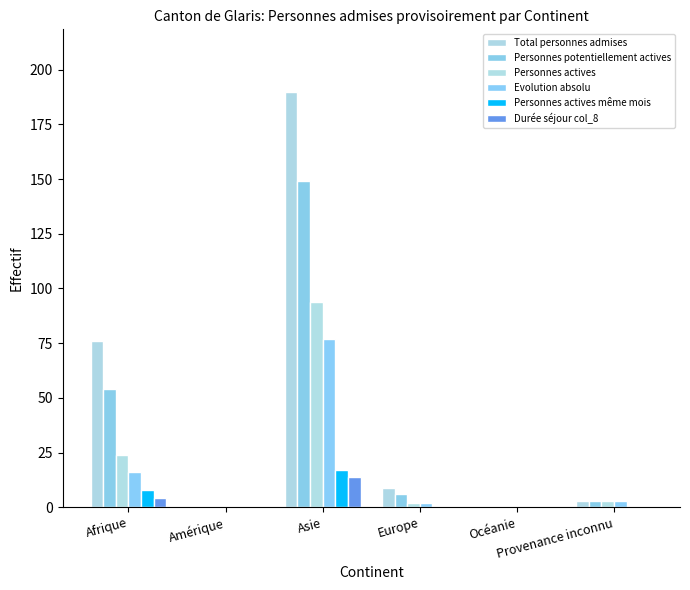

Which series changed the most between Afrique and Océanie?

Total personnes admises